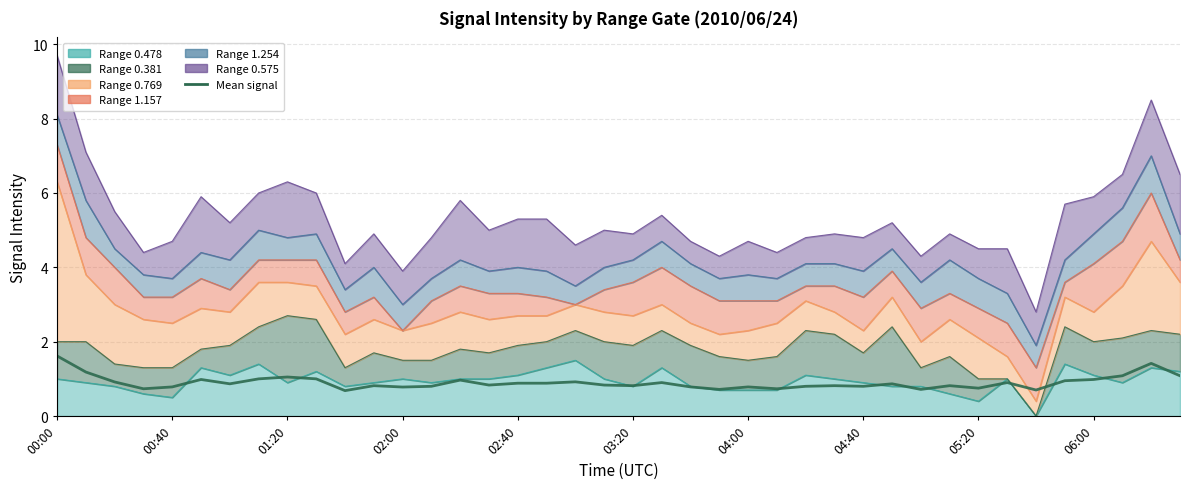

What is the value of the 17th point from the left?

0.9